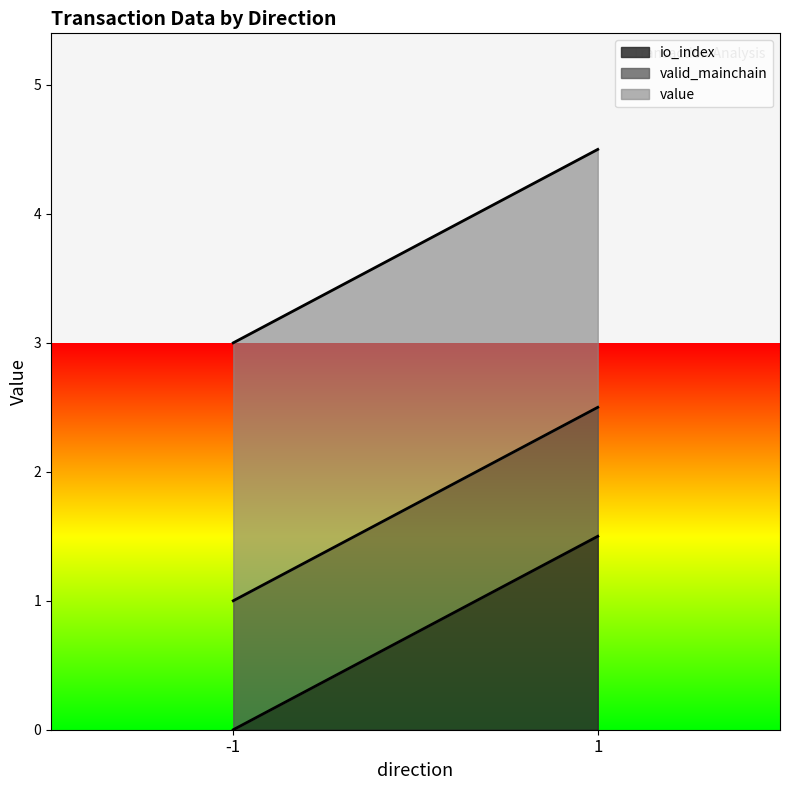

What is the total value across all series at -1?

3.0